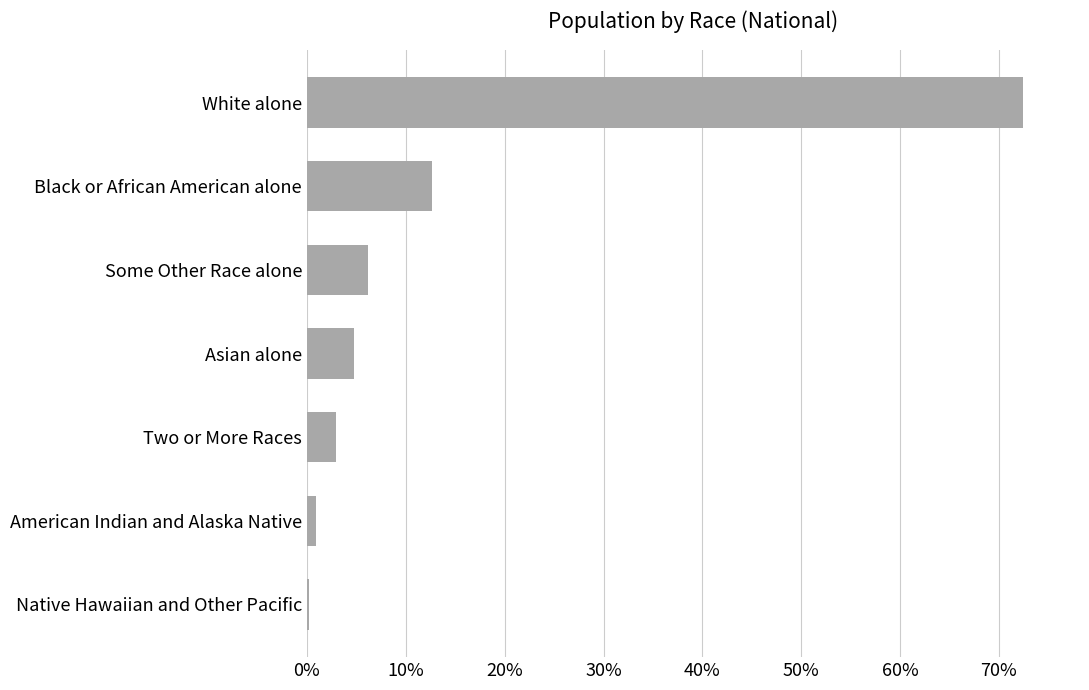

What is the difference between the second highest and second lowest values?

0.1